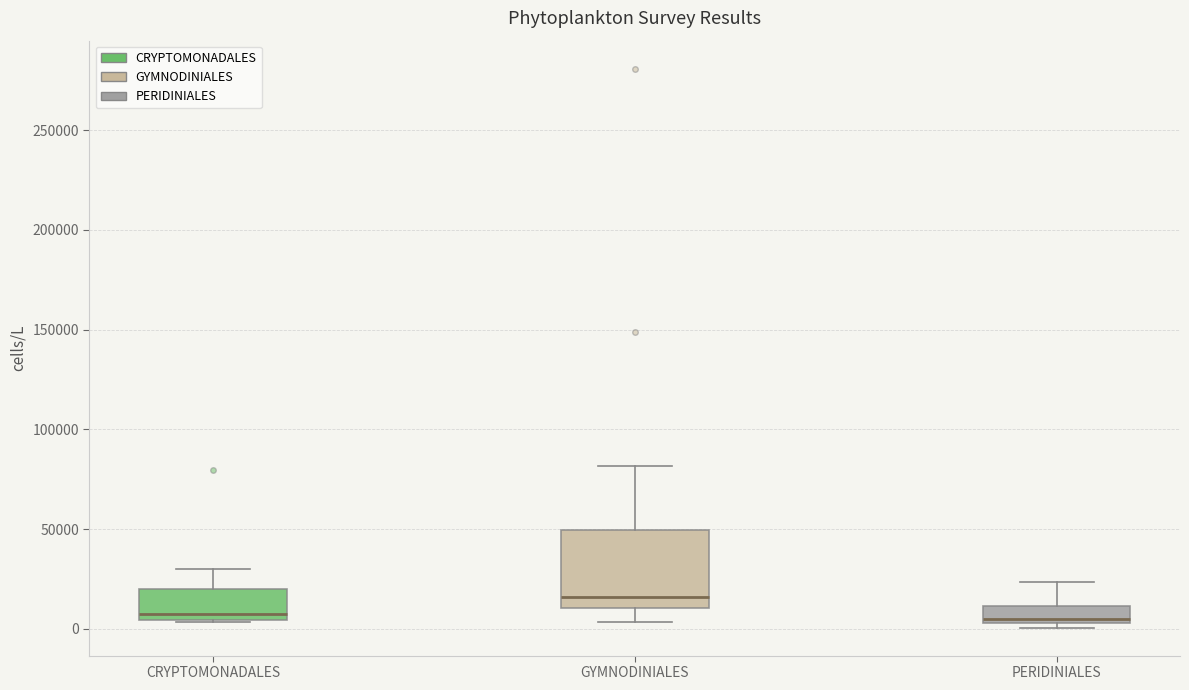

Where is the upper edge of the box for CRYPTOMONADALES on the y-axis? The values are not printed on the chart, so give them approximately, as read against the axis.

20000